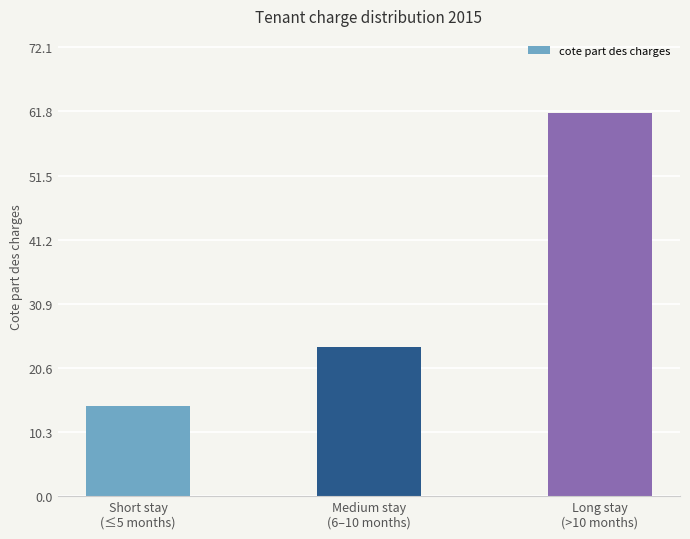

What is the difference between the second highest and minimum values?

9.4